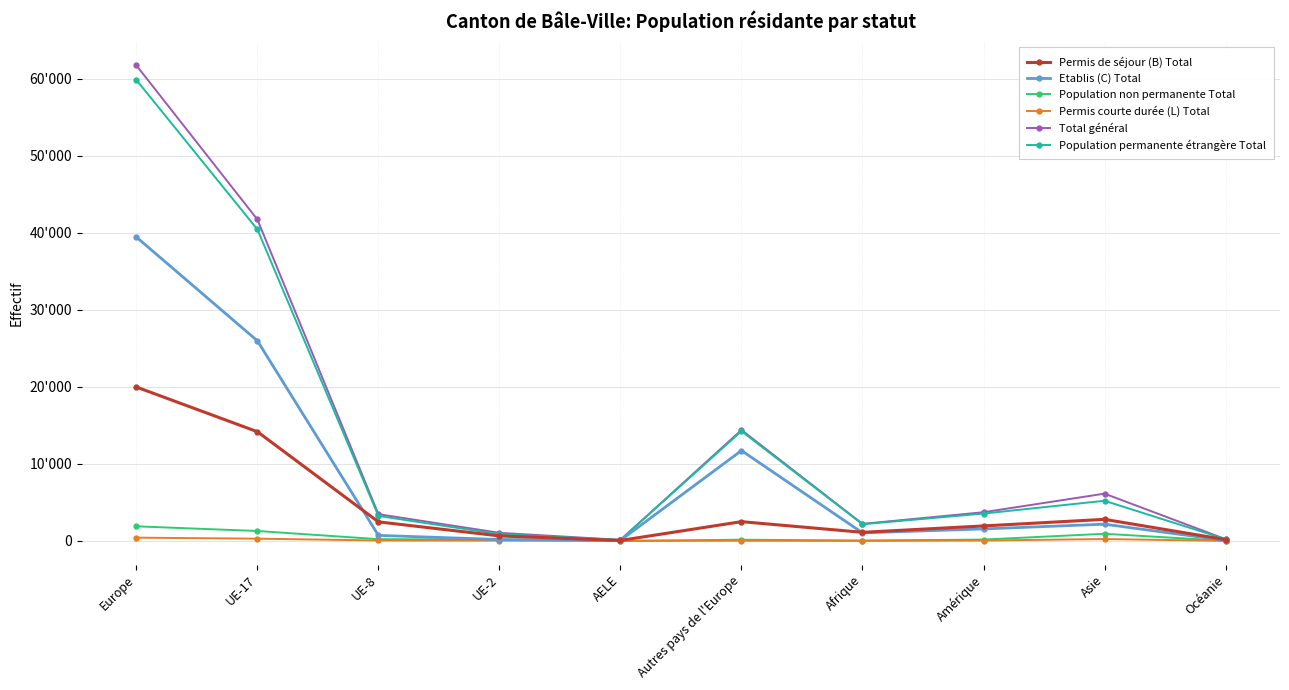

Does the chart have visible grid lines?

Yes